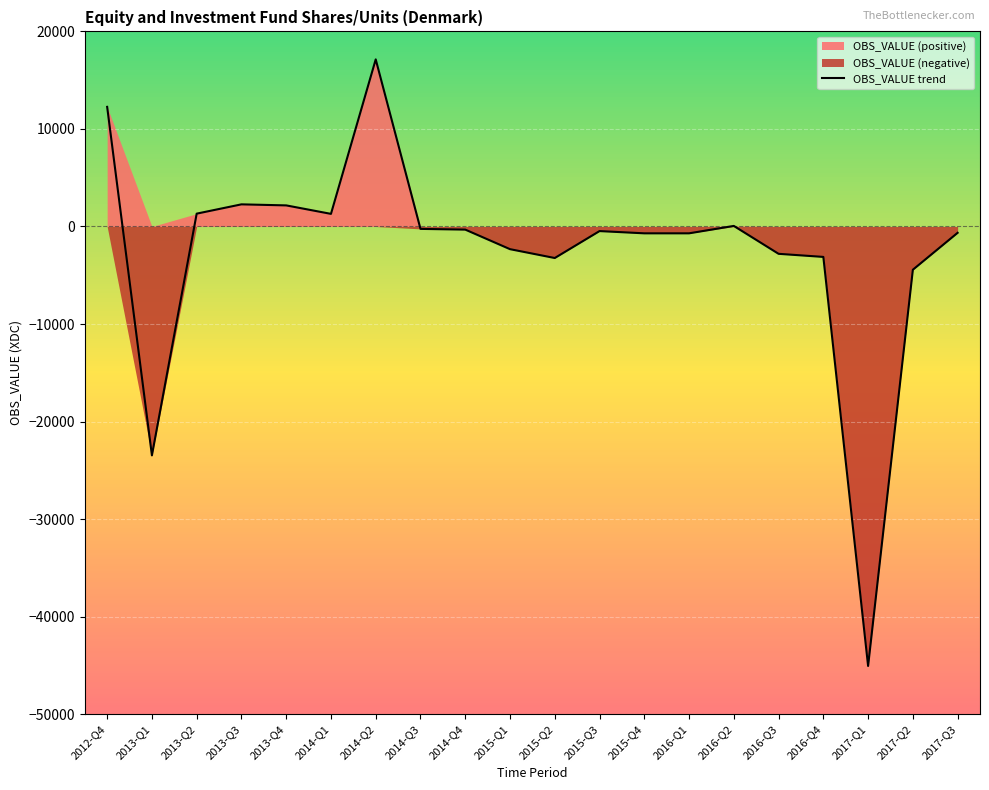

How many lines are shown in the chart?

1